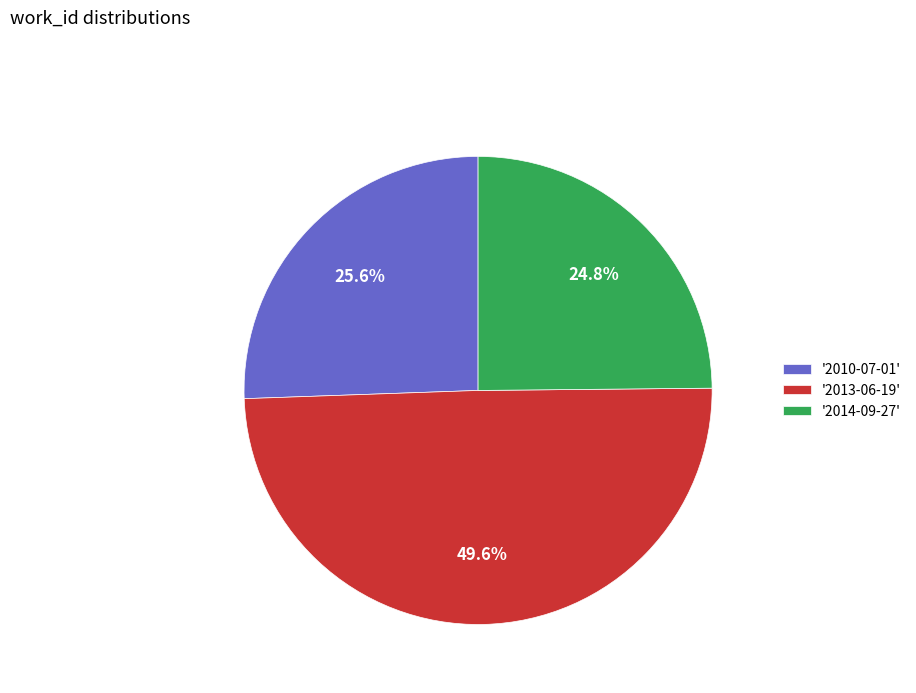

How many slices are in this pie chart?

3